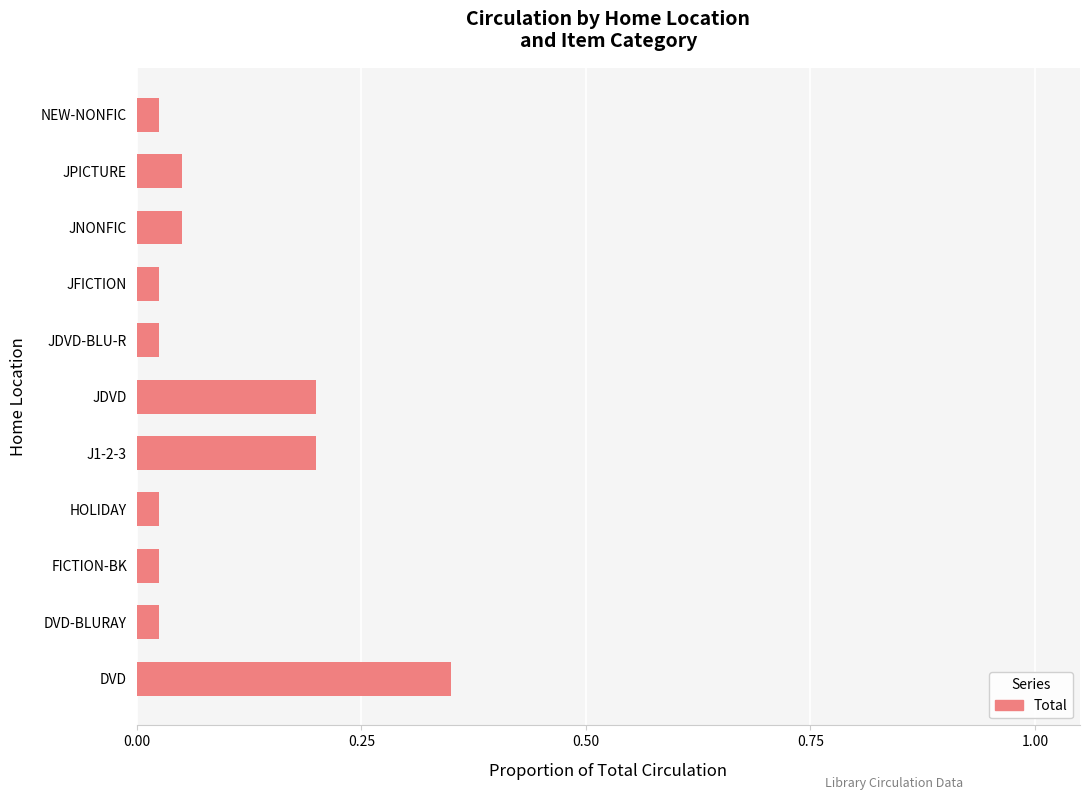

Which category has the highest value across all series?

DVD